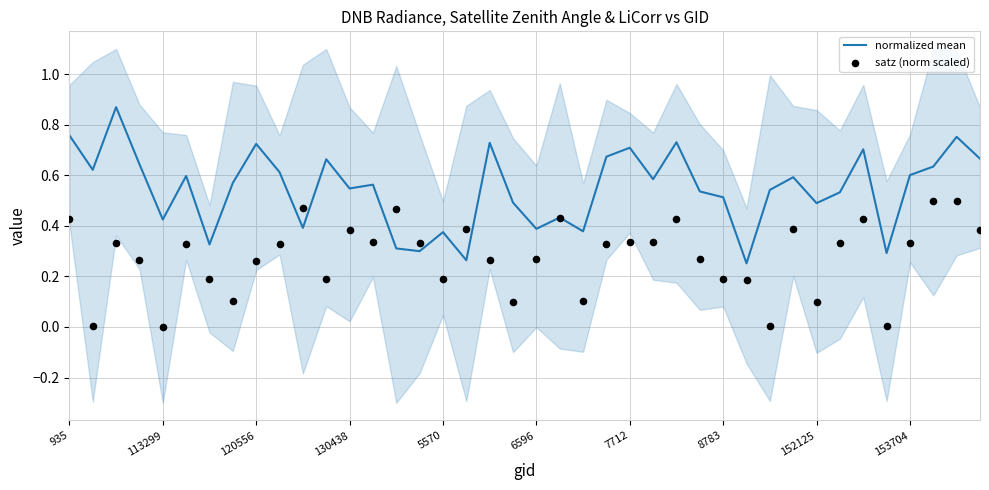

What are all the series names shown in the legend?

normalized mean, satz (norm scaled)